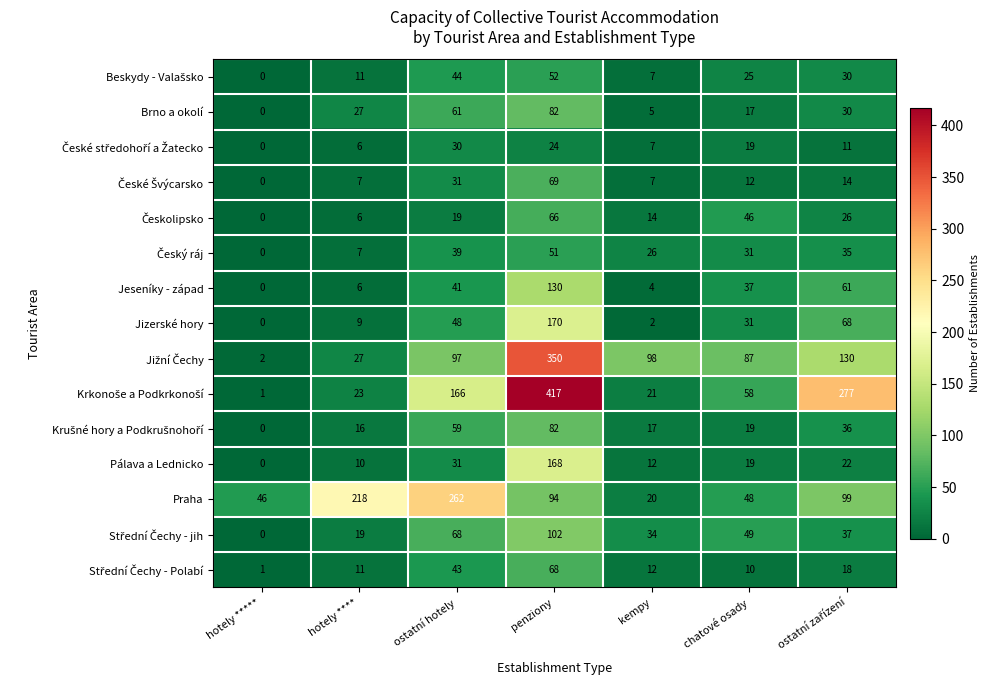

The Brno a okolí series shows 138 at penziony. True or false?

False